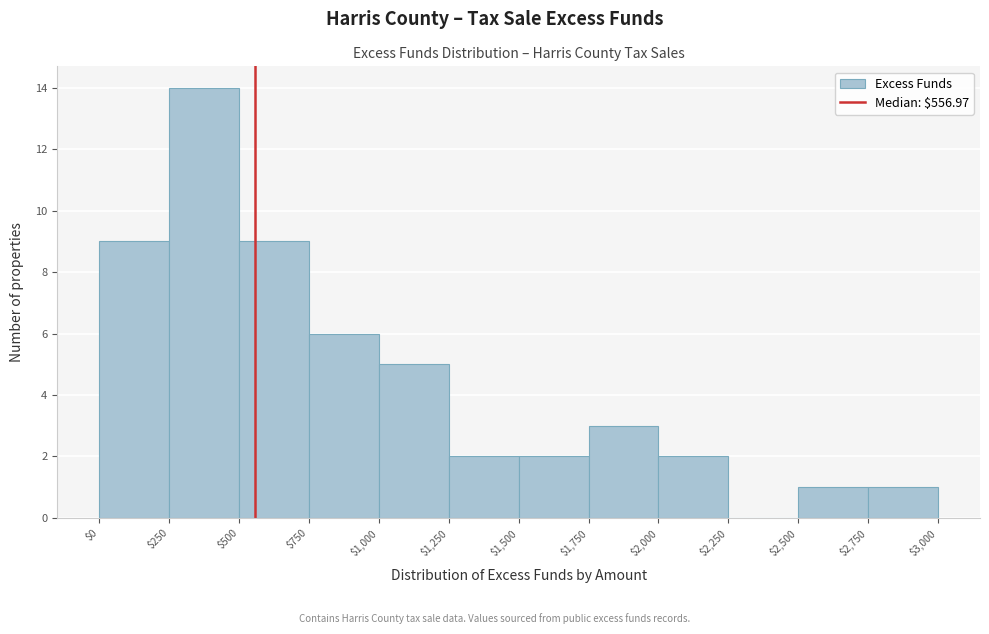

Reading left to right, list every bar in this chart as the range it spans on the x-axis followed by its height. The values are not printed on the chart, so give them approximately, as read against the axis.

$0 to $250: 9
$250 to $500: 14
$500 to $750: 9
$750 to $1,000: 6
$1,000 to $1,250: 5
$1,250 to $1,500: 2
$1,500 to $1,750: 2
$1,750 to $2,000: 3
$2,000 to $2,250: 2
$2,250 to $2,500: 0
$2,500 to $2,750: 1
$2,750 to $3,000: 1